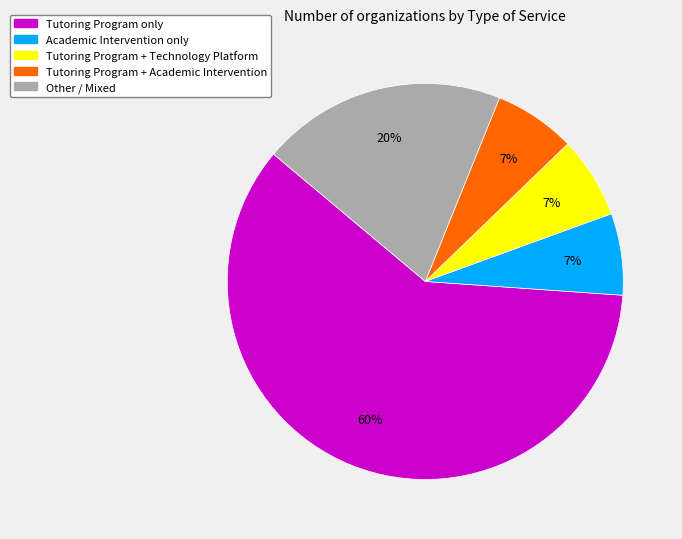

How many slices are in this pie chart?

5